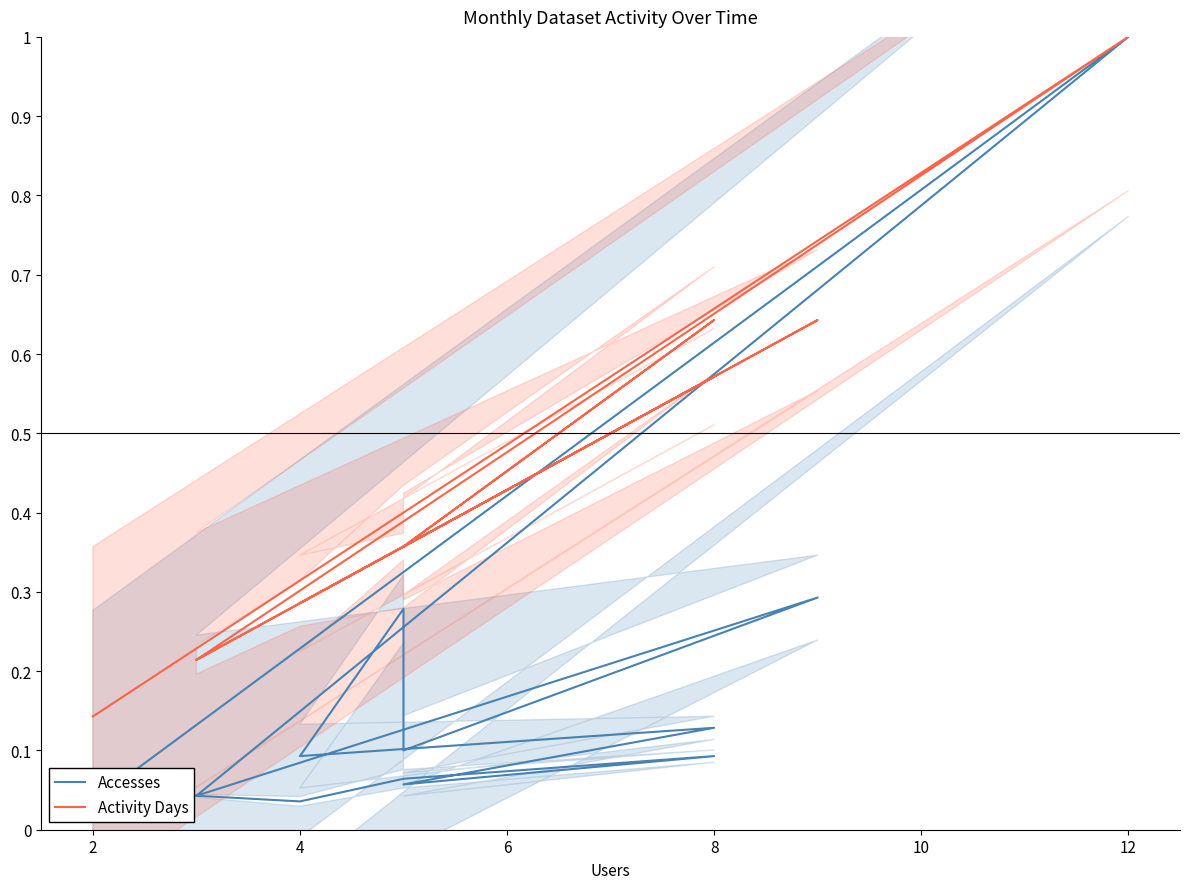

List the series in order of their peak value, highest first.

Accesses, Activity Days